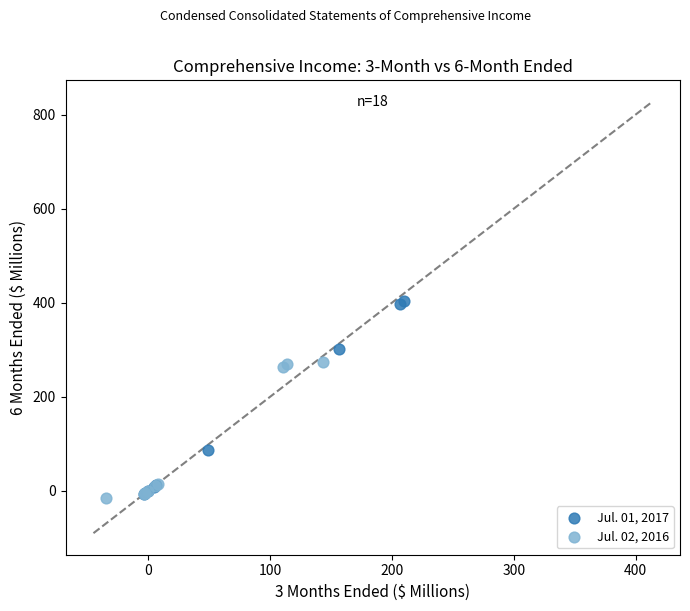

Which series reaches the maximum Y coordinate?

Jul. 01, 2017